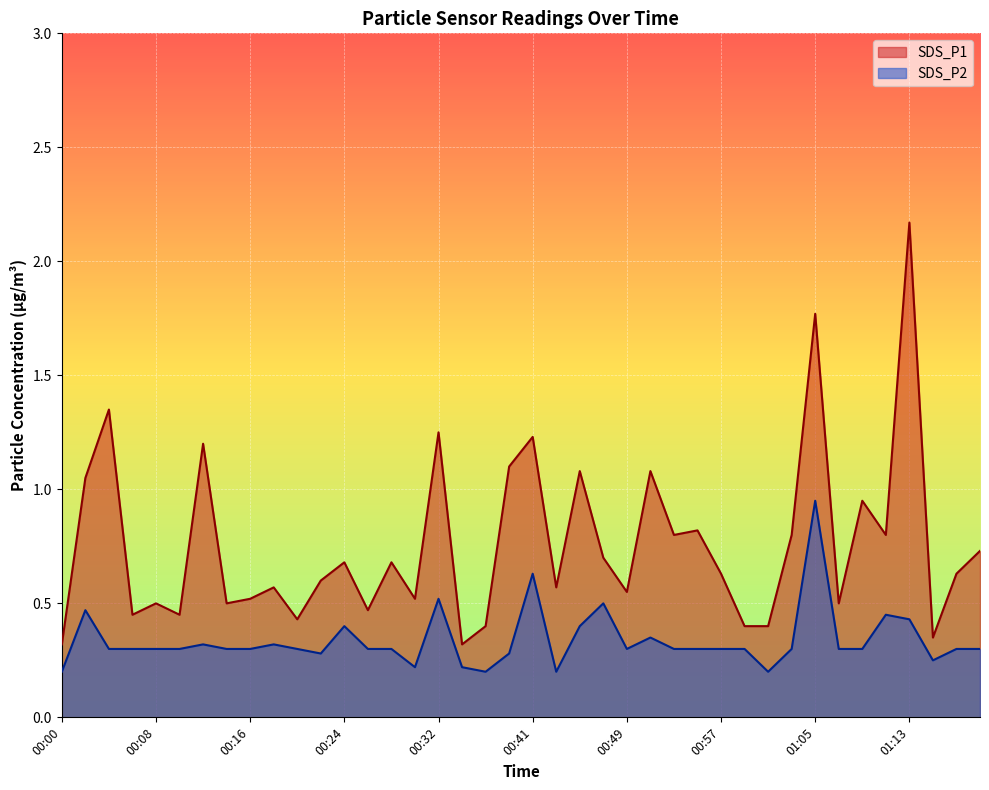

Read the SDS_P1 value at 01:03.

0.8